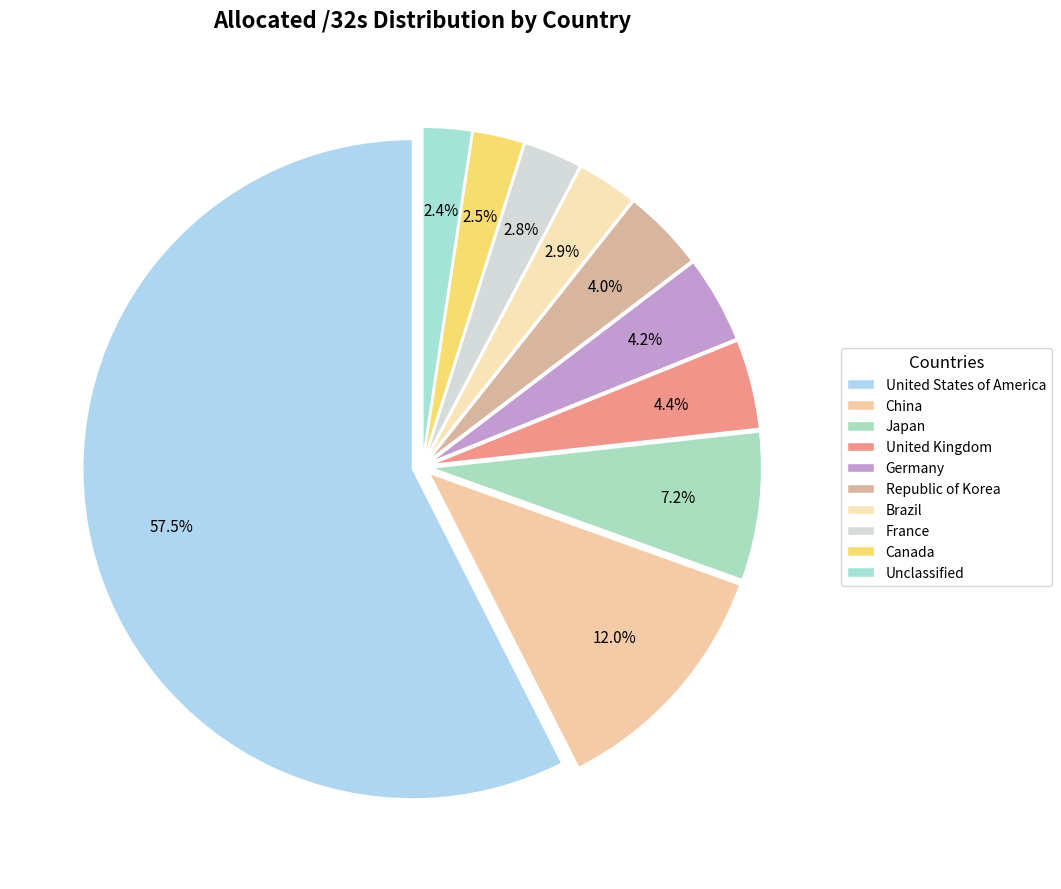

What is the largest slice in the pie chart?

United States of America